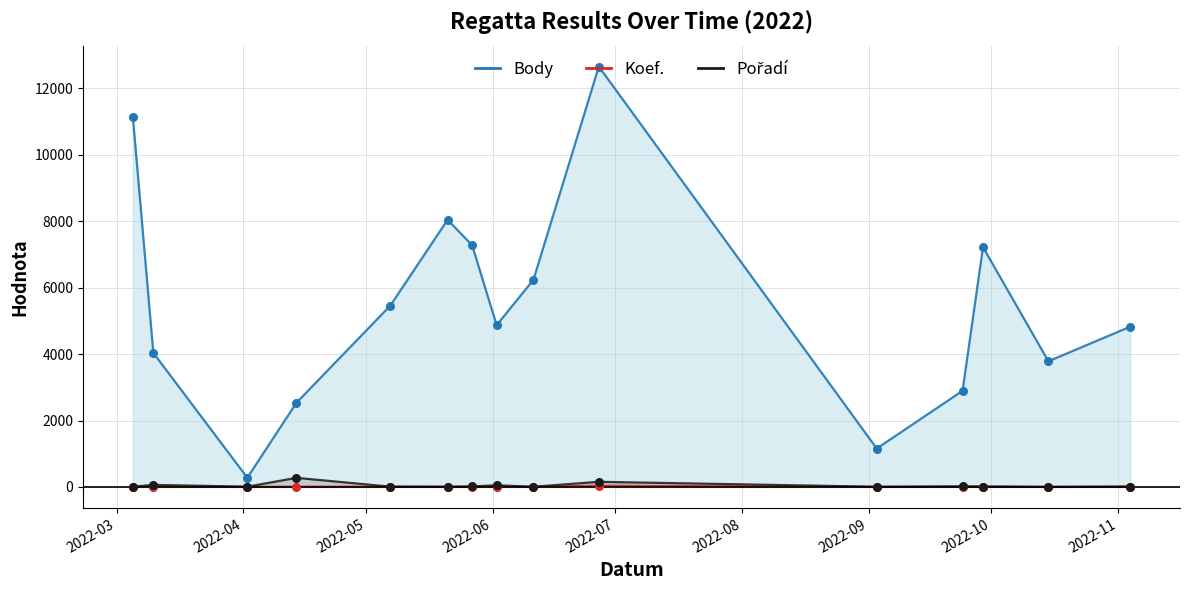

What are all the series names shown in the legend?

Body, Koef., Pořadí